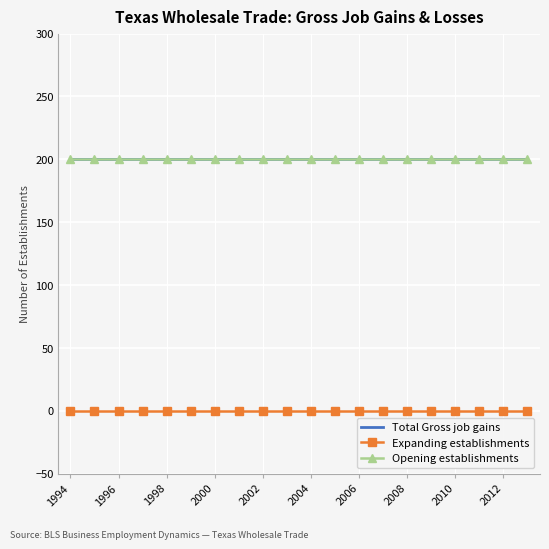

Which series has the largest total across all categories?

Total Gross job gains